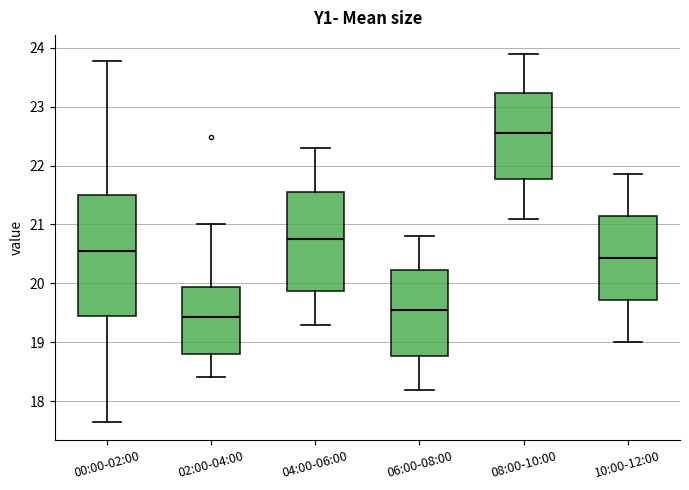

Reading left to right, transcribe this box plot: for each box, give where its median line is, the range the box spans, and where its two whiskers end, as read against the y-axis. The values are not printed on the chart, so give them approximately, as read against the axis.

00:00-02:00: median 20.5, box 19.4 to 21.5, whiskers 17.7 to 23.8
02:00-04:00: median 19.4, box 18.8 to 19.9, whiskers 18.4 to 21.0
04:00-06:00: median 20.8, box 19.9 to 21.6, whiskers 19.3 to 22.3
06:00-08:00: median 19.6, box 18.8 to 20.2, whiskers 18.2 to 20.8
08:00-10:00: median 22.6, box 21.8 to 23.2, whiskers 21.1 to 23.9
10:00-12:00: median 20.4, box 19.7 to 21.1, whiskers 19.0 to 21.9